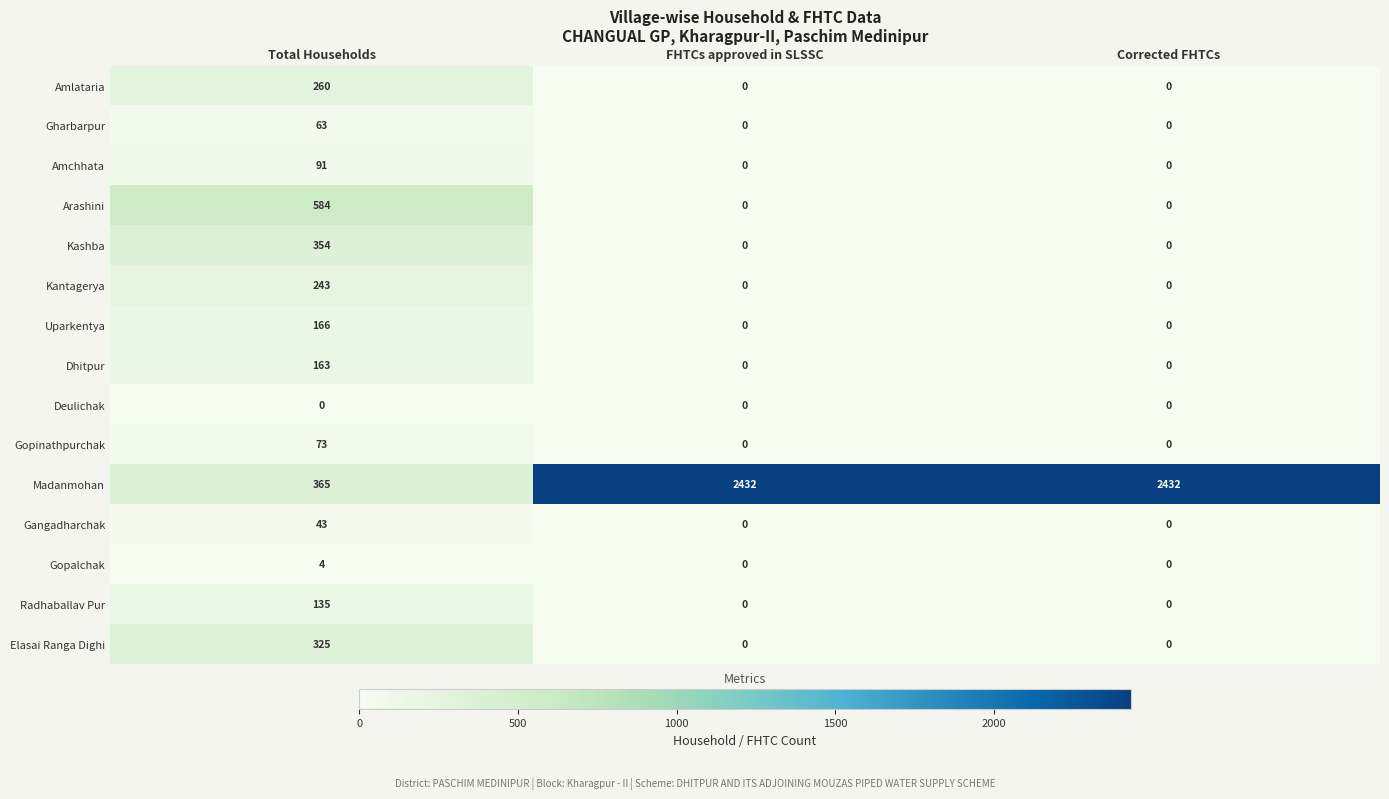

Rank the series by their maximum value, from lowest to highest.

Deulichak, Gopalchak, Gangadharchak, Gharbarpur, Gopinathpurchak, Amchhata, Radhaballav Pur, Dhitpur, Uparkentya, Kantagerya, Amlataria, Elasai Ranga Dighi, Kashba, Arashini, Madanmohan